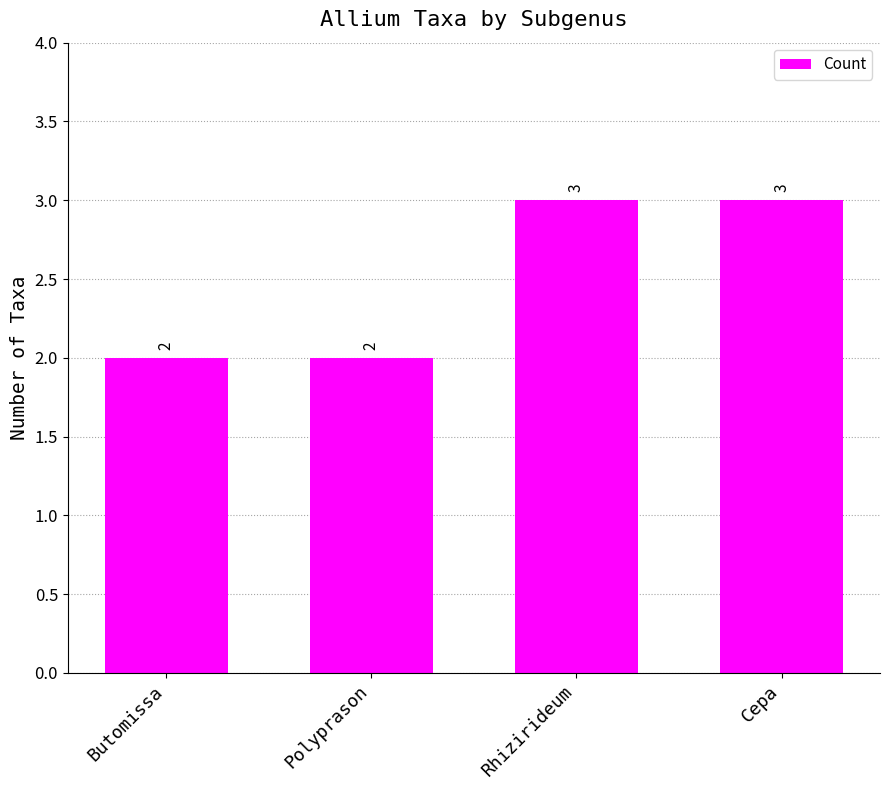

Reading left to right, list all the values displayed in this chart.

2	2	3	3